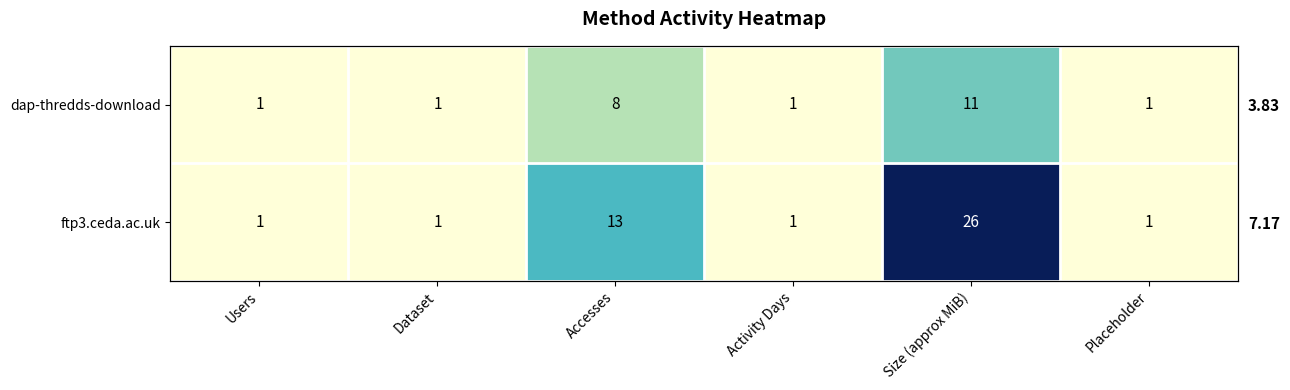

True or false: ftp3.ceda.ac.uk has a value of 9 at Size (approx MiB).

False